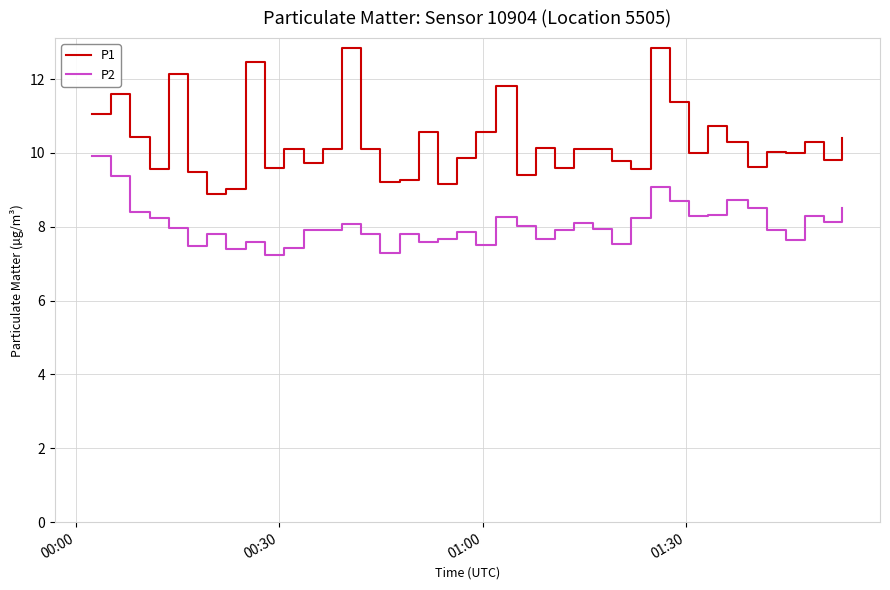

Which series has the largest total across all categories?

P1